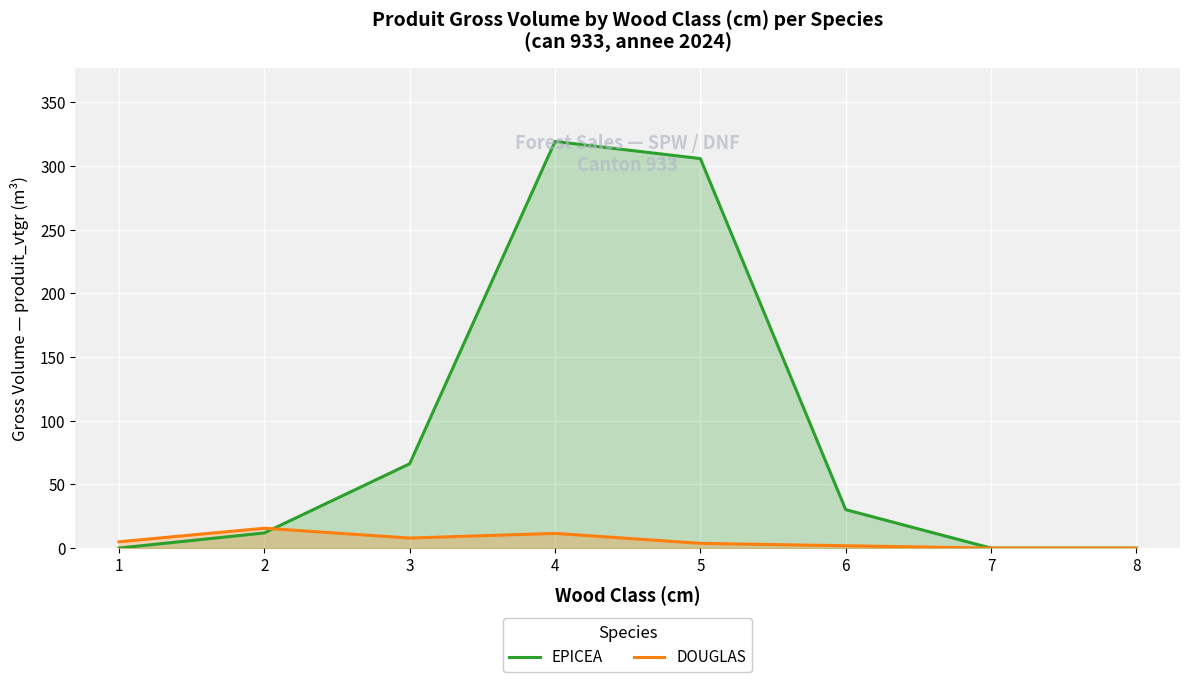

What is the difference between the DOUGLAS values at 7 and 2?

15.6